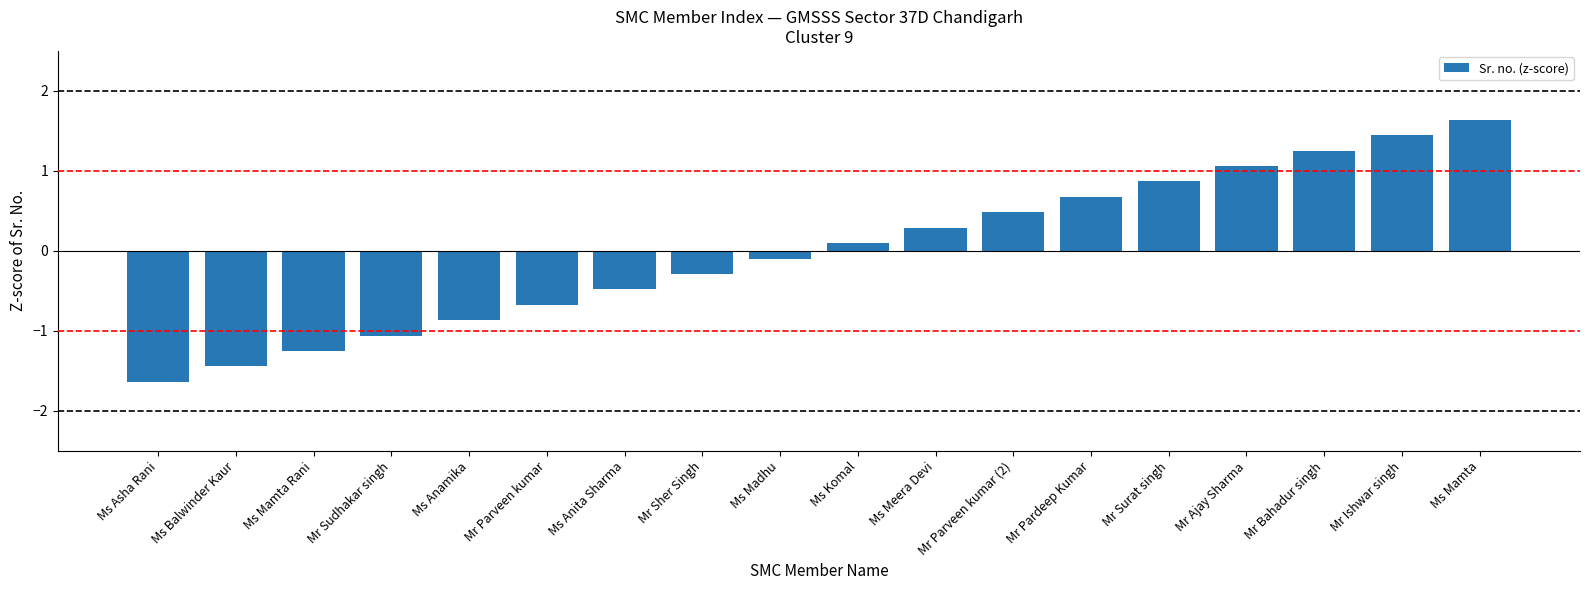

Count the number of values greater than 0.

9